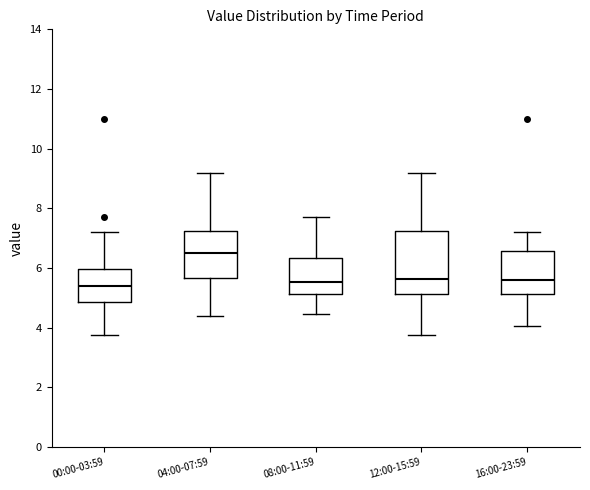

Where does the upper whisker of the box for 16:00-23:59 end on the y-axis? The values are not printed on the chart, so give them approximately, as read against the axis.

7.2